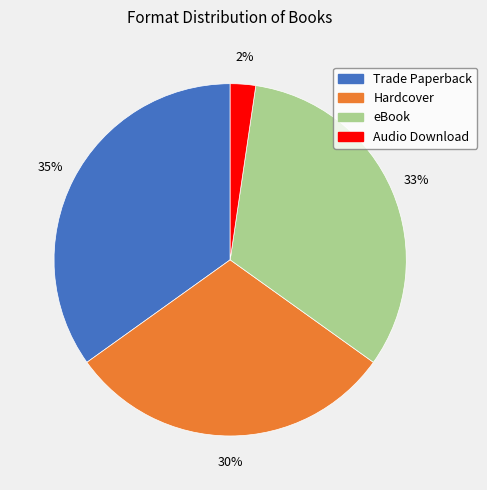

To the nearest percent, what is the combined percentage of Trade Paperback and Audio Download?

37%